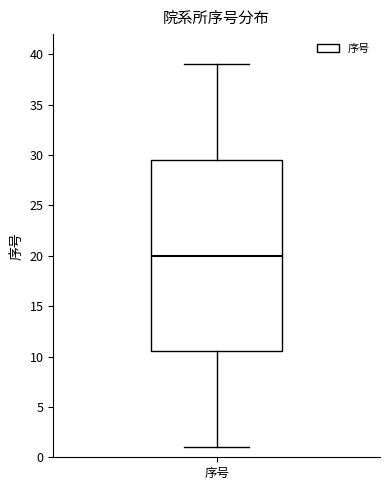

Where is the upper edge of the box for 序号 on the y-axis? The values are not printed on the chart, so give them approximately, as read against the axis.

29.5